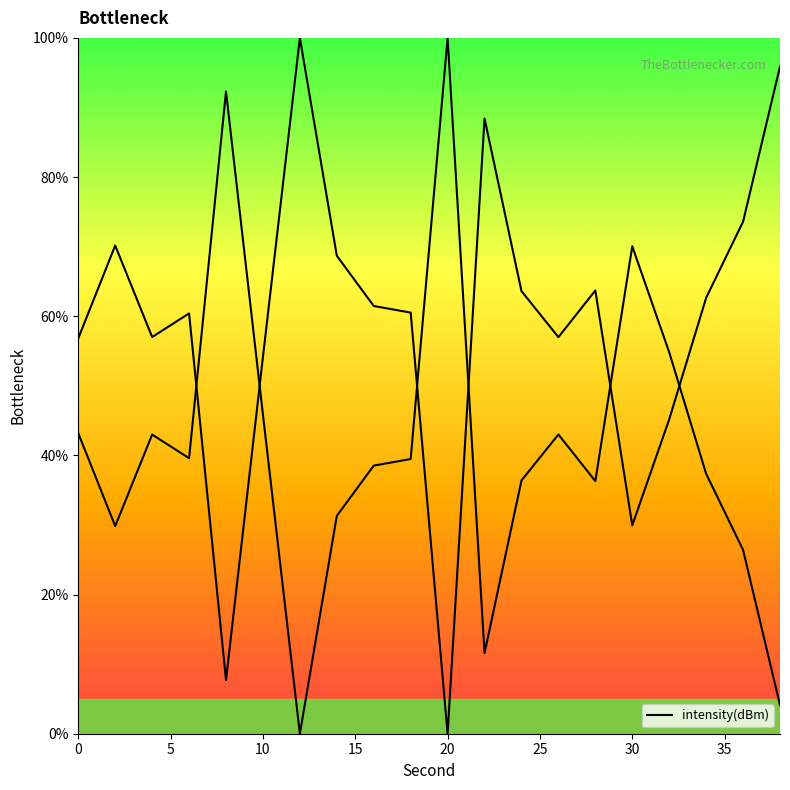

Count the number of categories in the chart.

20